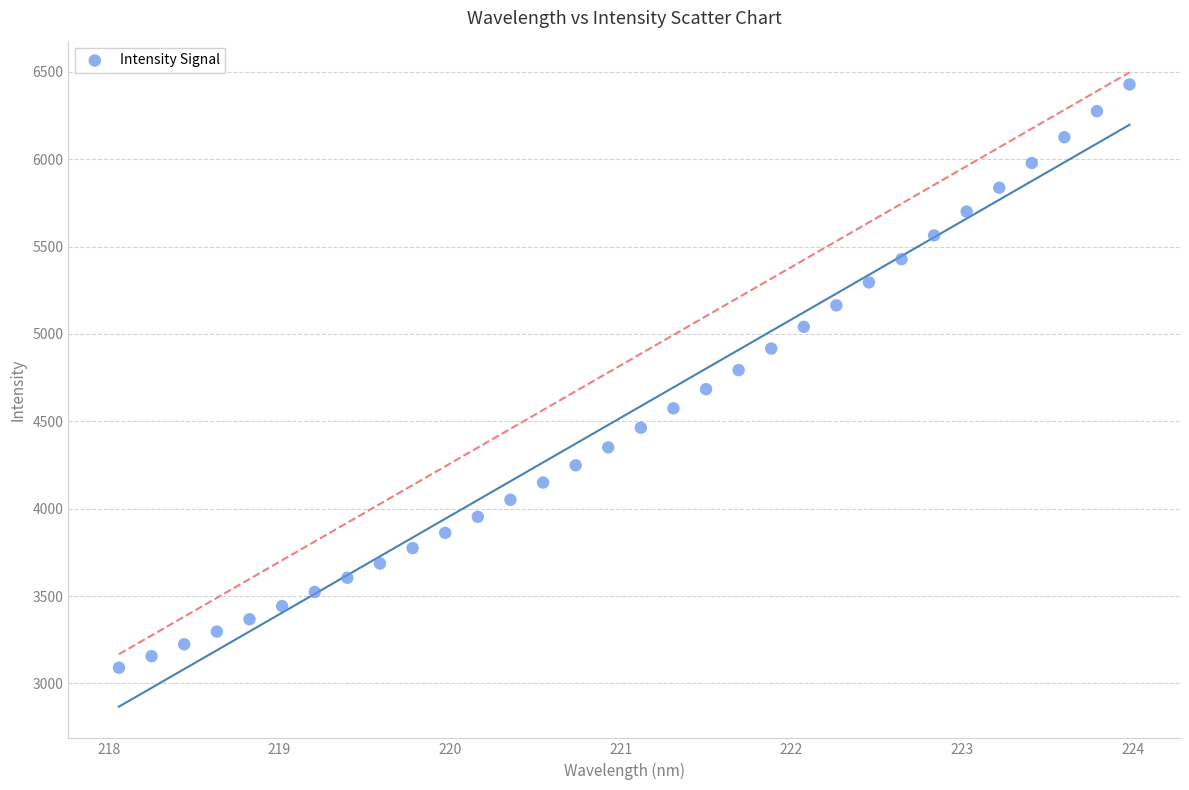

What is the range of X values (max minus min)?

5.9